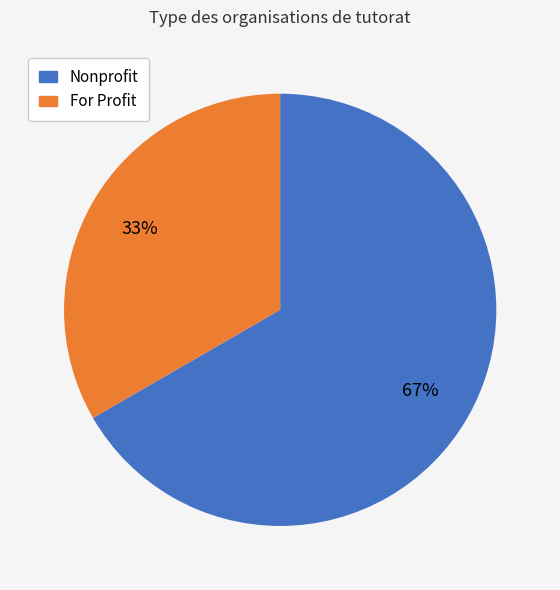

Does any single category account for the majority?

Yes